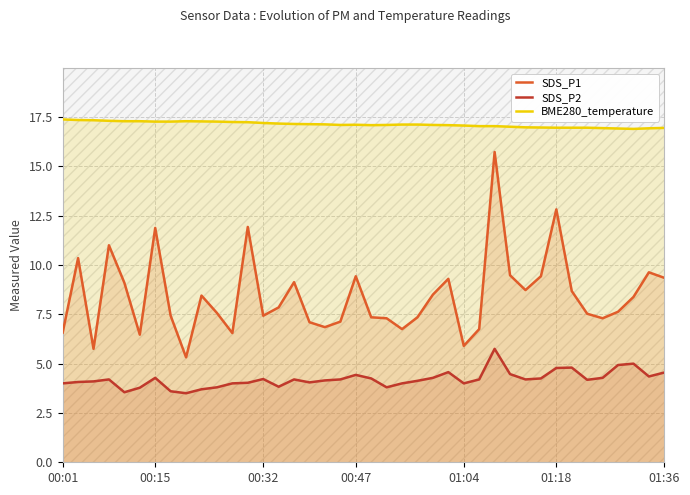

At which category is the sum across all series the highest?

28